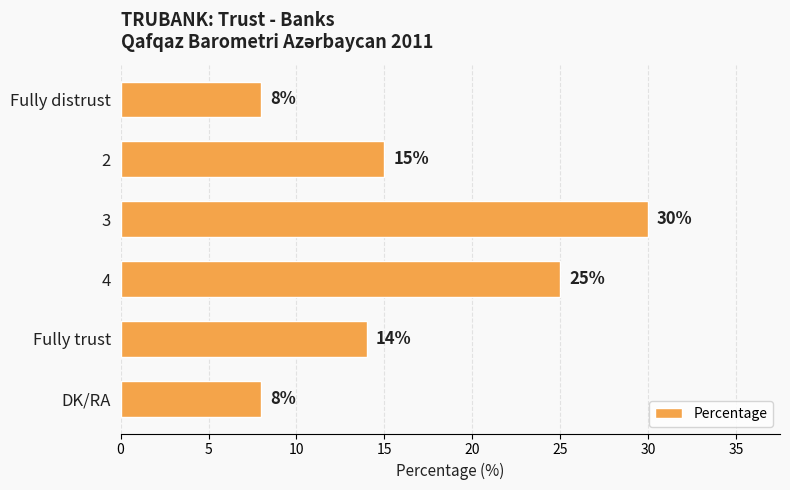

Read the value at 2, to the nearest 5.

15